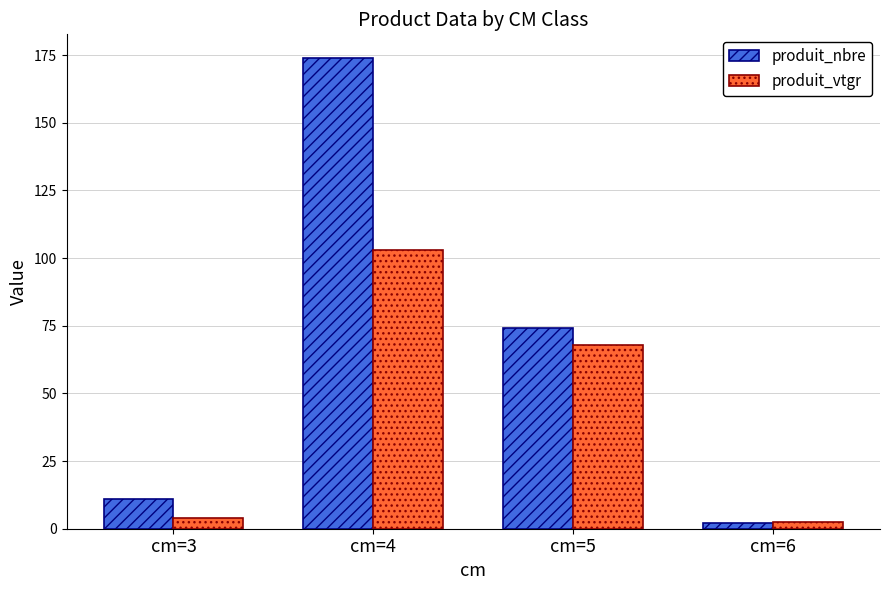

How many values in the produit_nbre series are below 74?

2